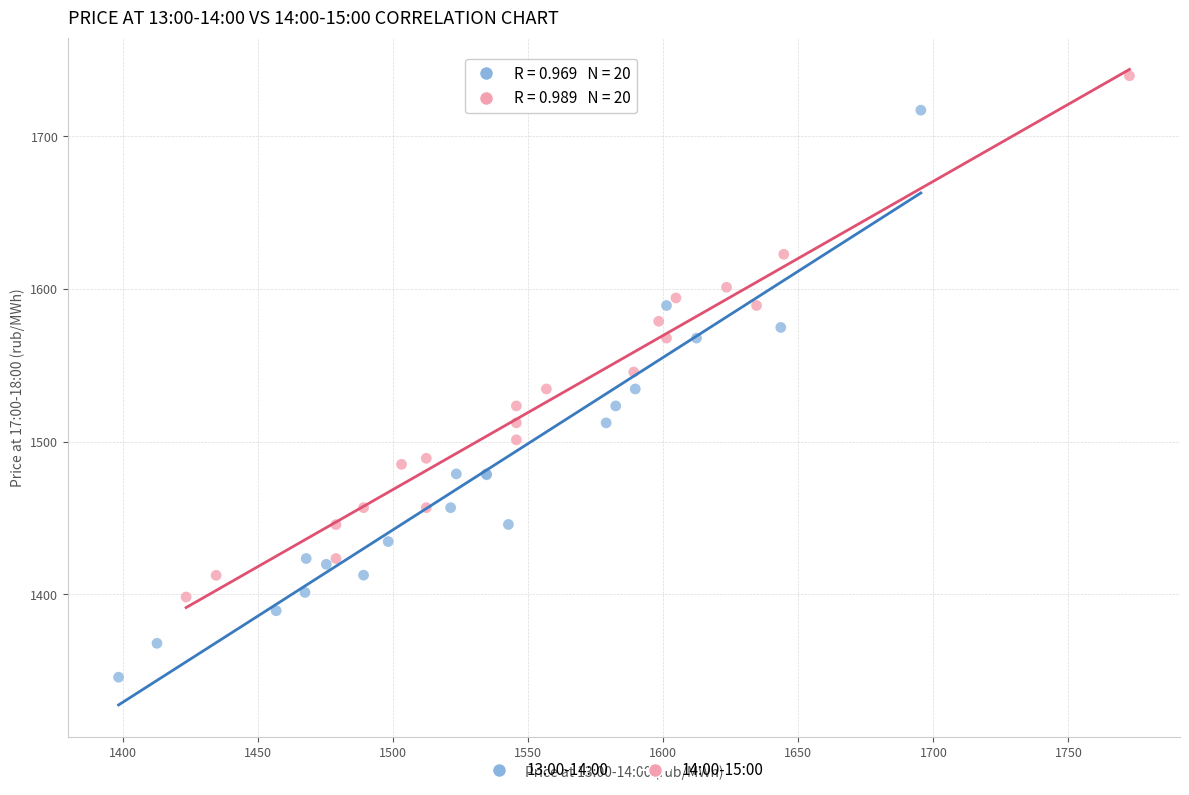

Which series reaches the minimum Y coordinate?

13:00-14:00